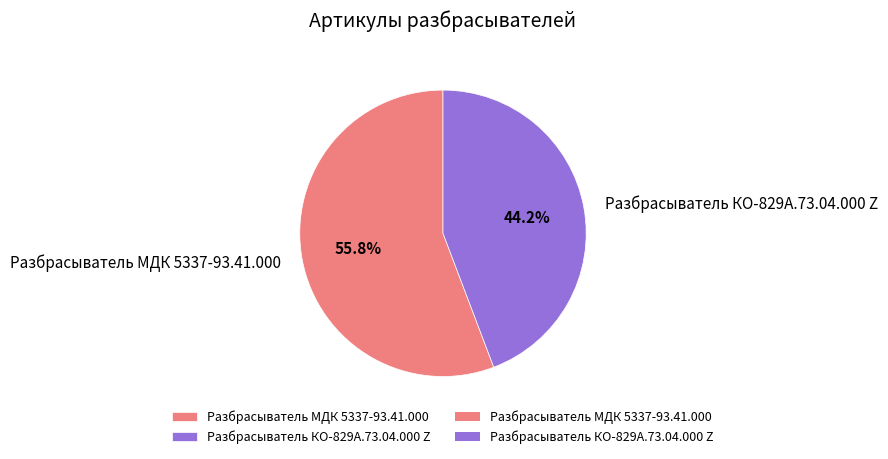

The Разбрасыватель КО-829А.73.04.000 Z slice represents 44% of the pie. True or false?

True